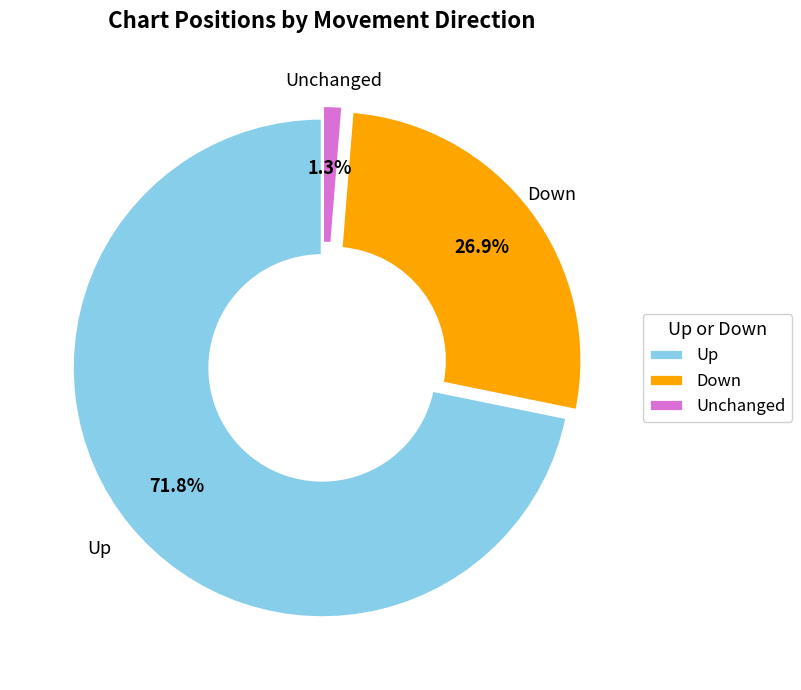

Approximately how many times larger is the value at Up compared to Down?

2.7